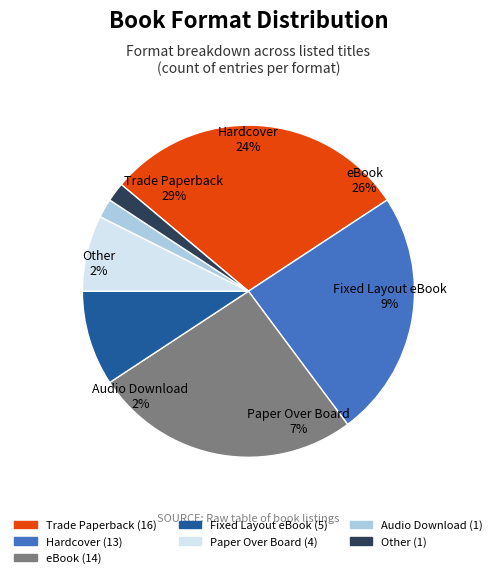

Rank the categories by value from lowest to highest.

Audio Download, Other, Paper Over Board, Fixed Layout eBook, Hardcover, eBook, Trade Paperback